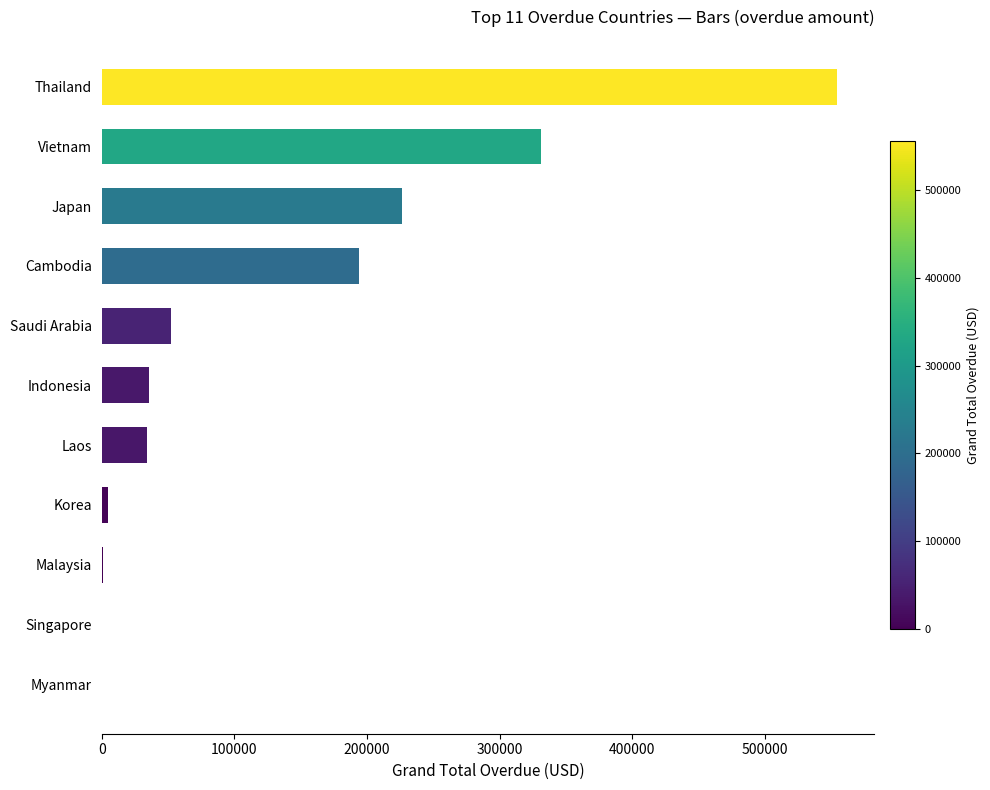

What is the greatest value displayed?

554794.9